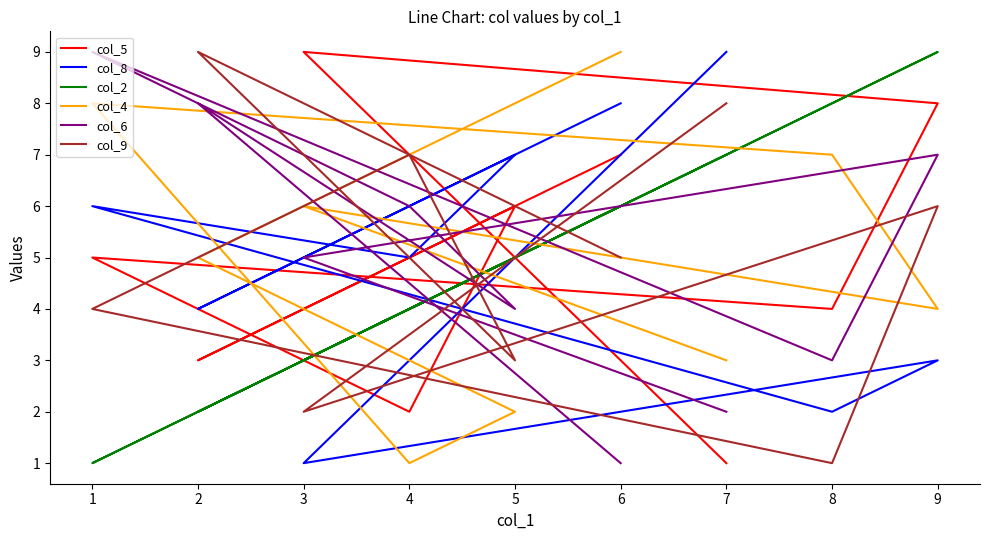

At which category is the sum across all series the highest?

9